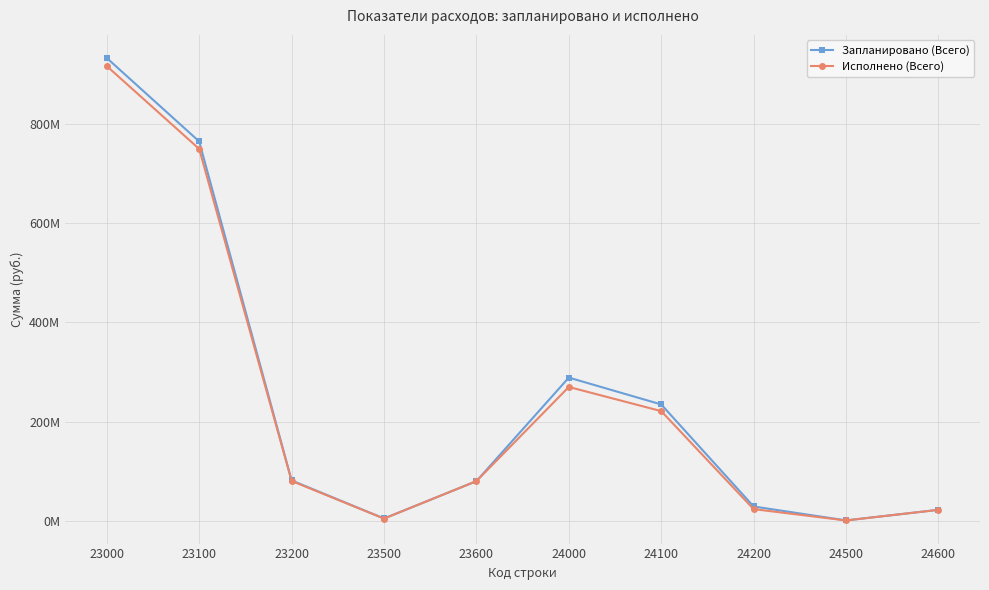

Rank the series by their maximum value, from lowest to highest.

Исполнено (Всего), Запланировано (Всего)